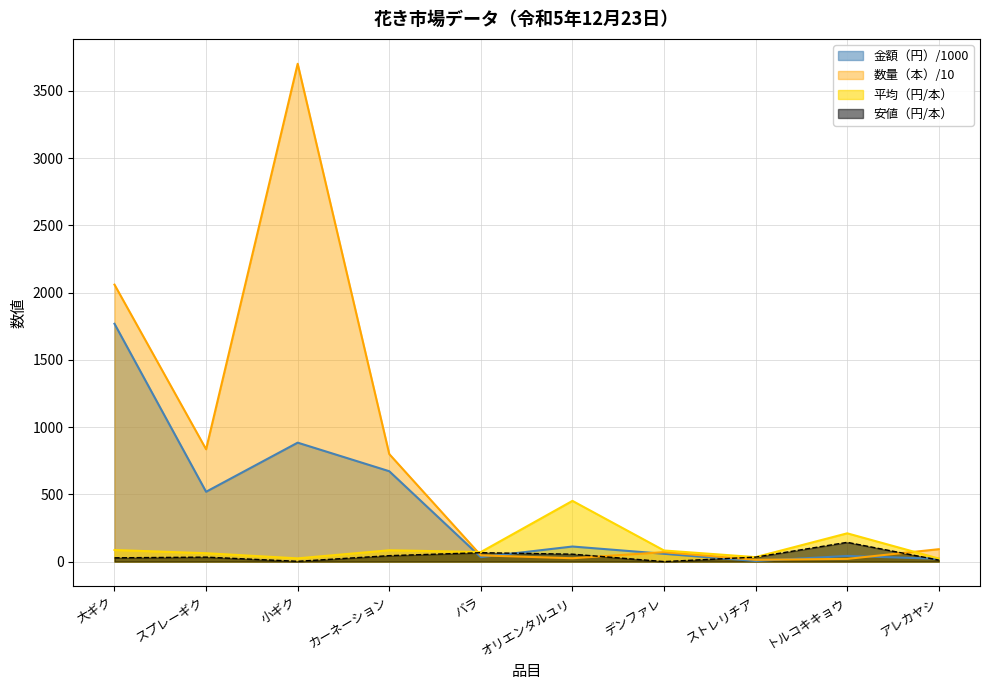

How many series are shown in this chart?

4